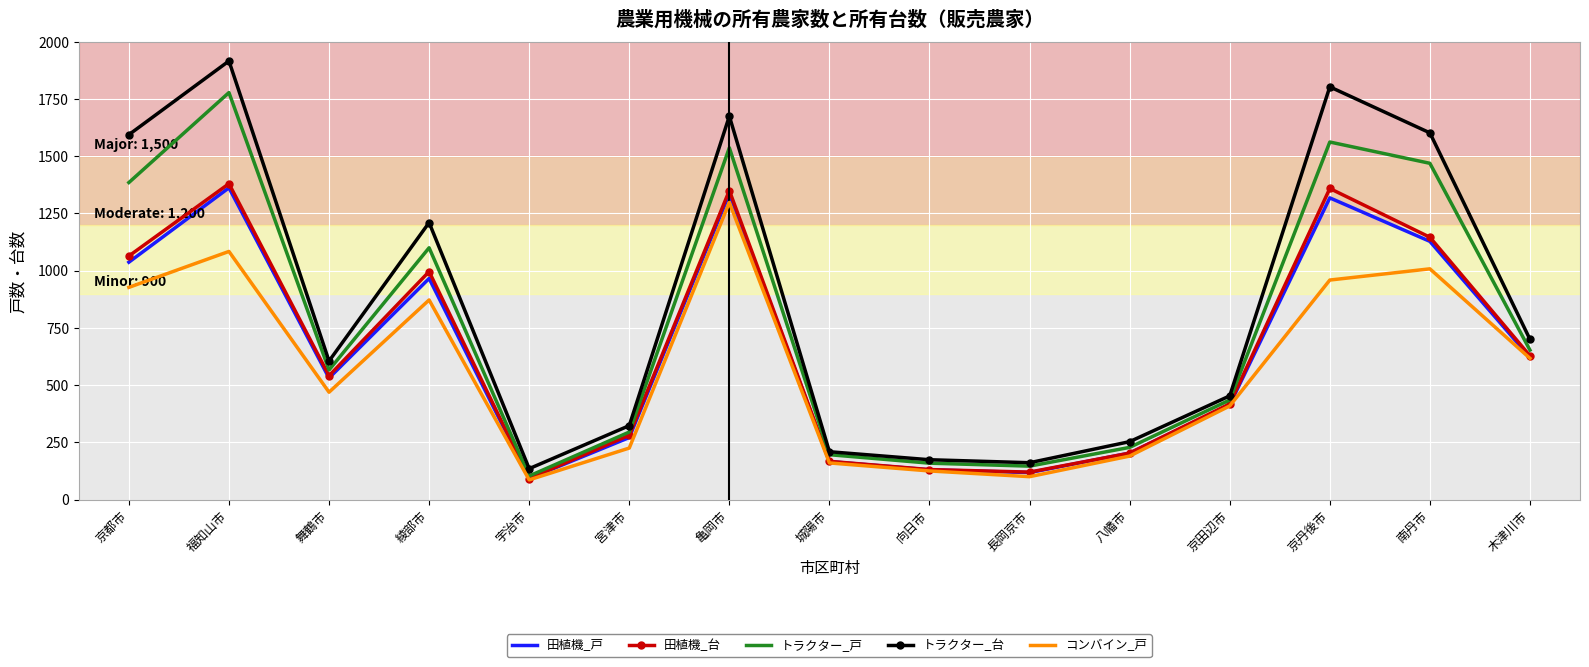

What is the spread (max minus min) of values at 宮津市?

98